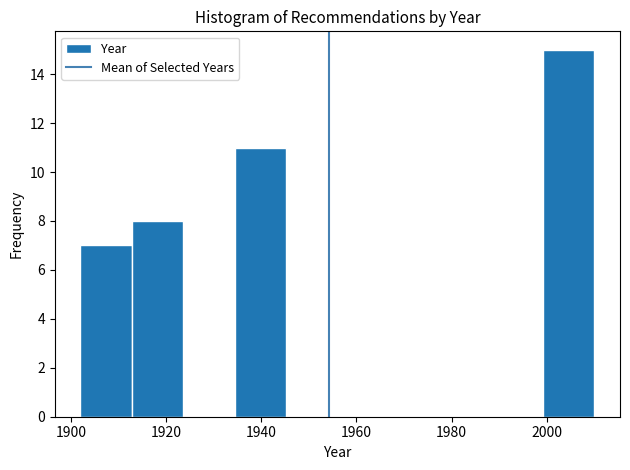

Which range on the x-axis has the tallest bar?

1999.2 to 2010.0